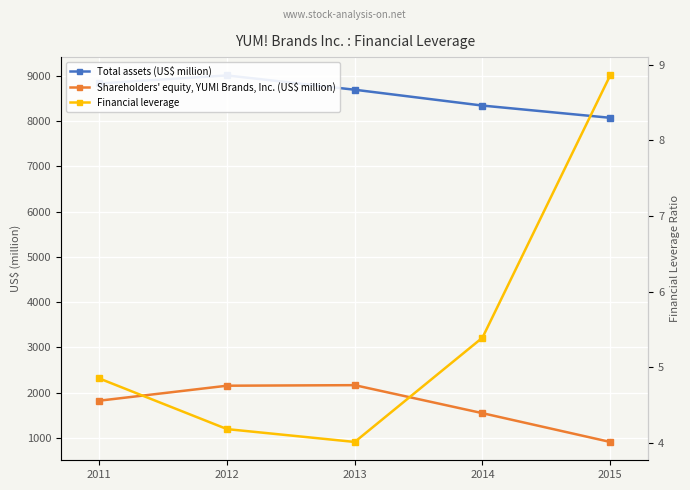

Reading right to left, list all the values displayed in this chart.

Total assets (US$ million): 2015=8075.0	2014=8345.0	2013=8695.0	2012=9011.0	2011=8834.0
Shareholders' equity, YUM! Brands, Inc. (US$ million): 2015=911.0	2014=1547.0	2013=2166.0	2012=2154.0	2011=1823.0
Financial leverage: 2015=8.9	2014=5.4	2013=4.0	2012=4.2	2011=4.8